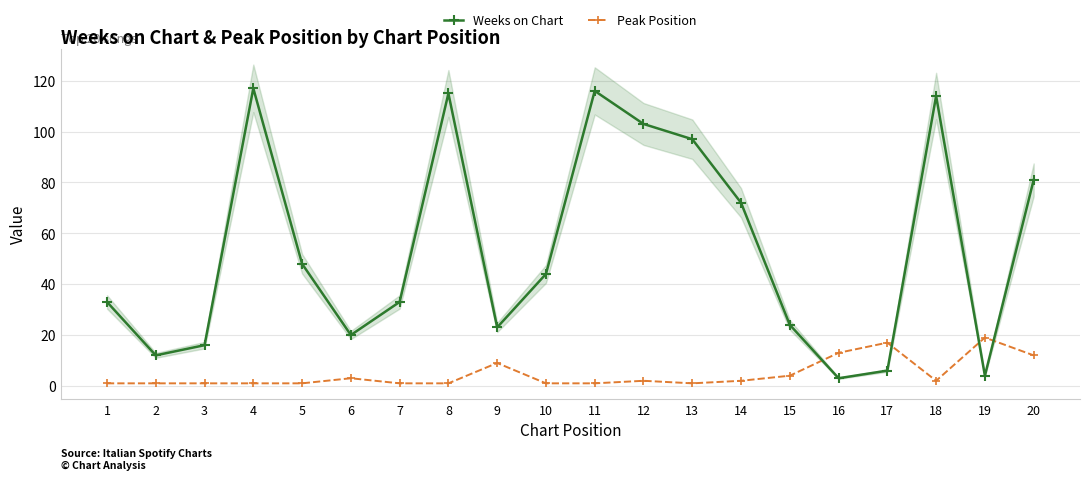

Is it true that Peak Position equals 1 at 8?

True